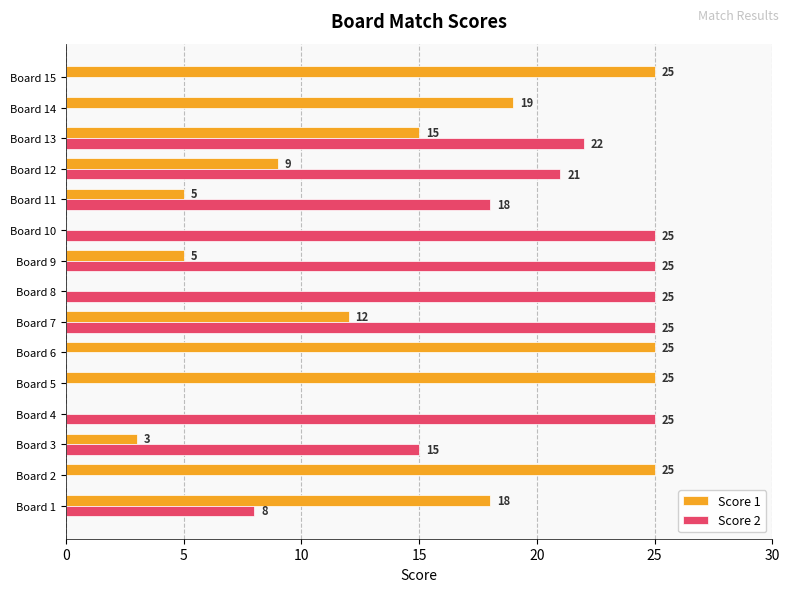

What is the total value across all series at Board 5?

25